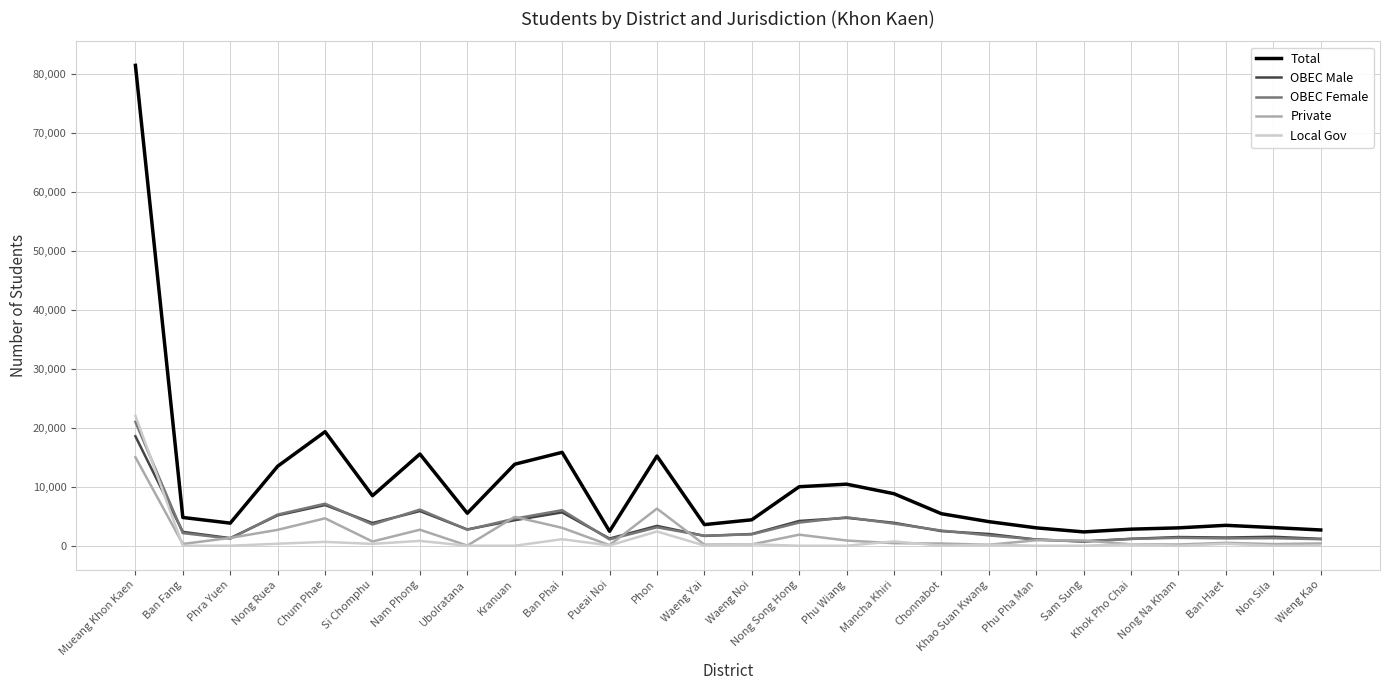

True or false: Private has more than 0 interior local peaks.

True